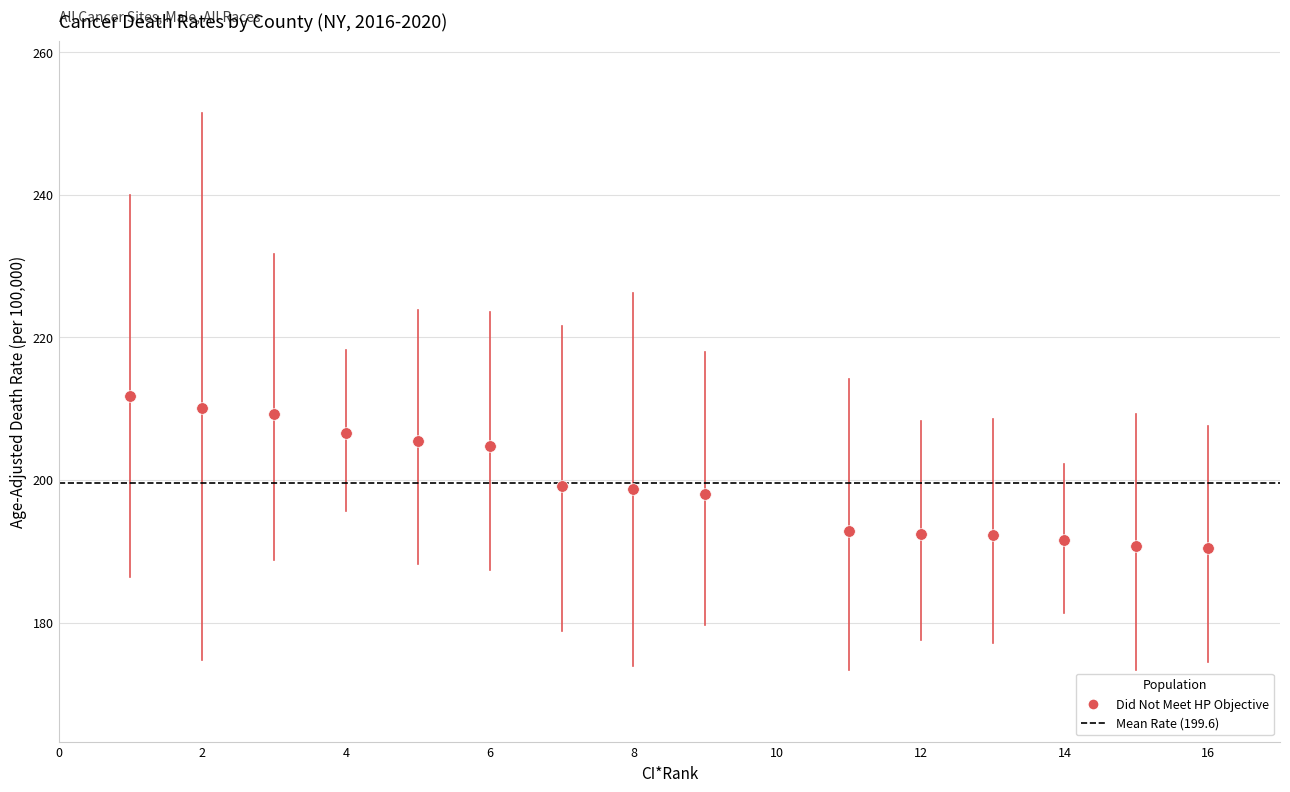

What is the range of Y values (max minus min)?

21.3